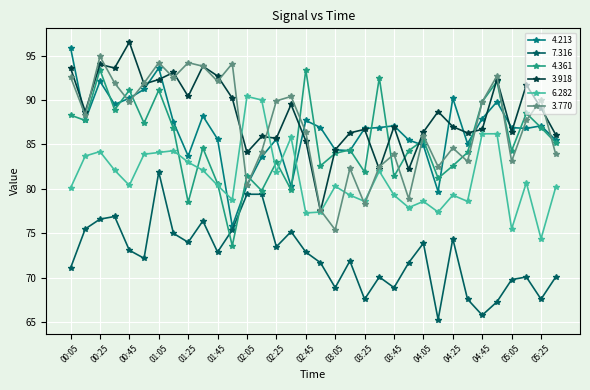

In 3.918, how many points are lower than both neighbors (excluding endpoints)?

11